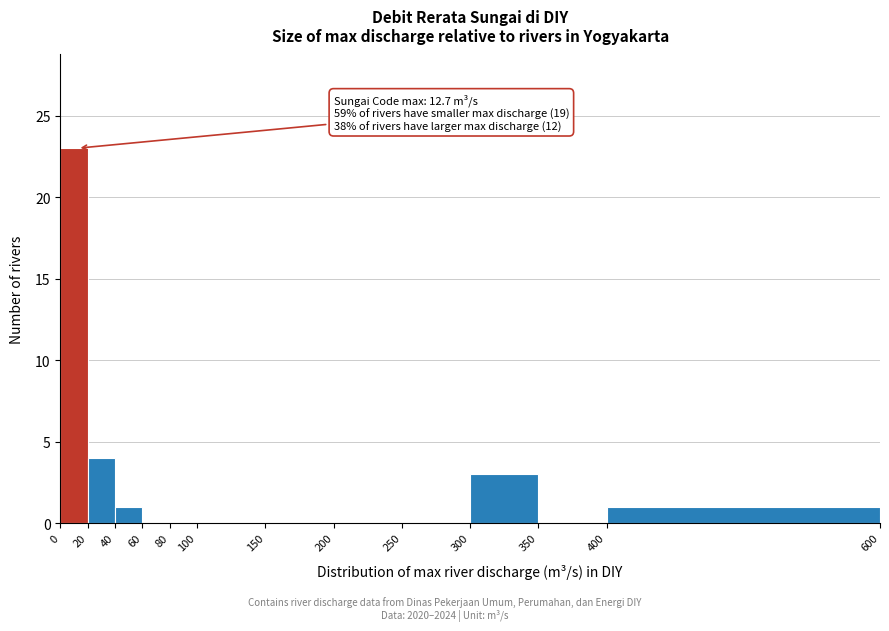

Which range on the x-axis has the tallest bar?

0 to 20